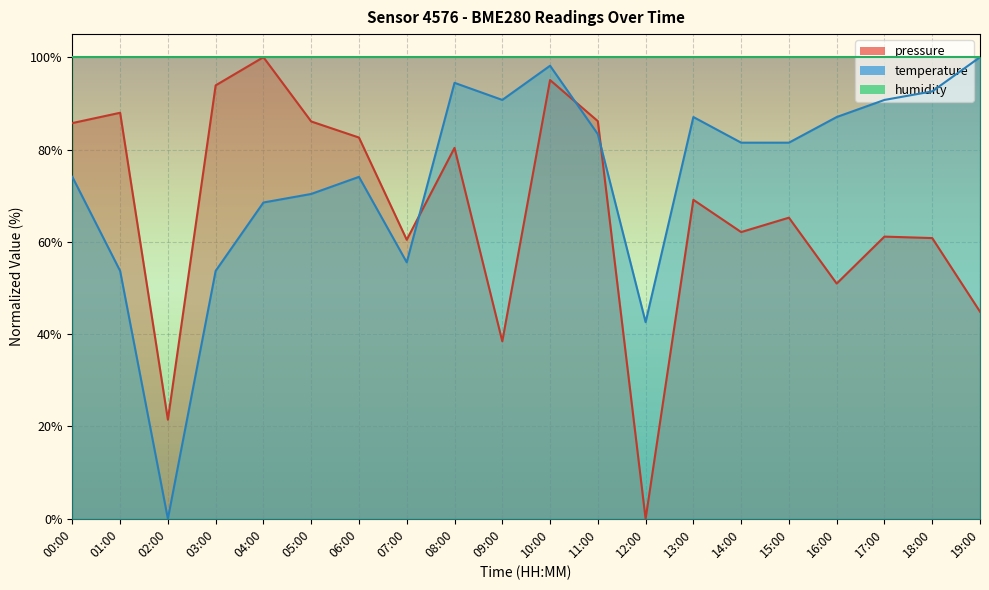

The value of pressure at 01:00 is 129.1. True or false?

False